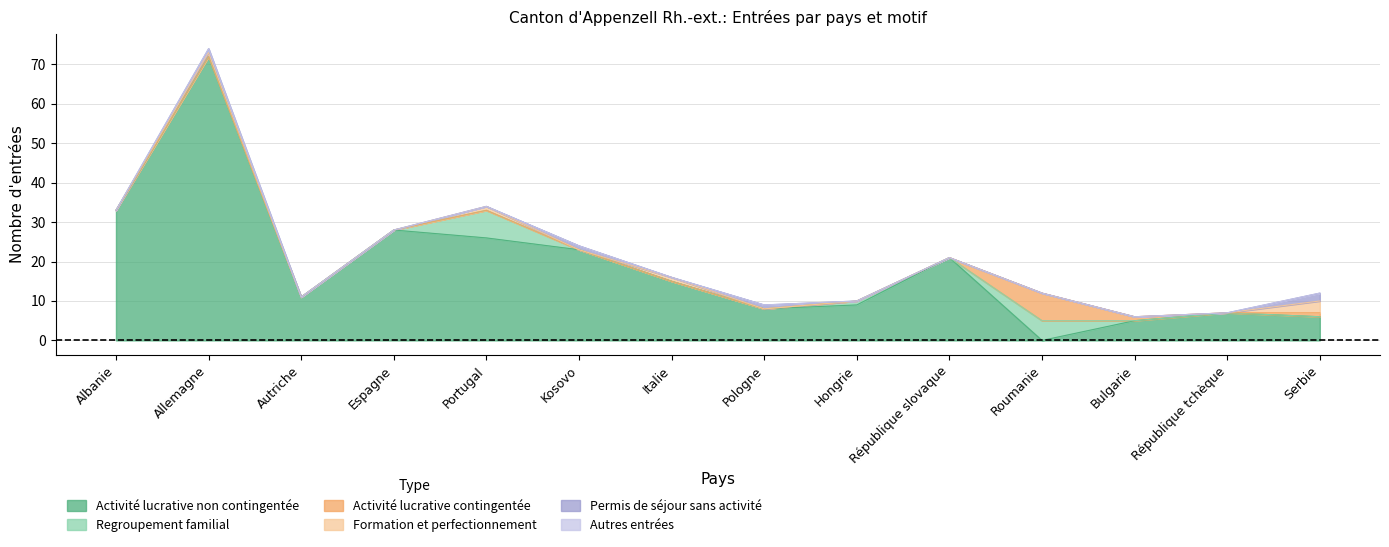

What is the label of the 11th point from the right?

Espagne